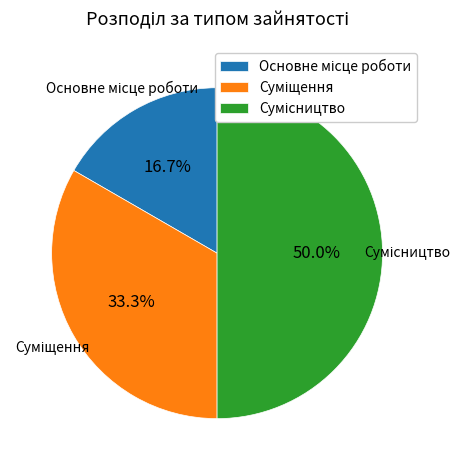

Is it true that Сумісництво is 50% of the pie?

True